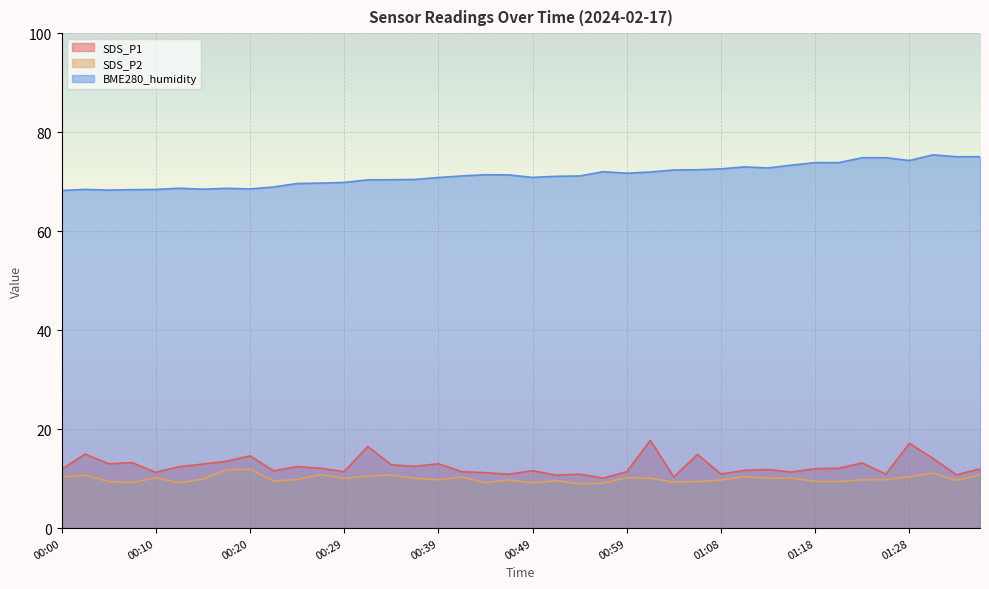

Between 00:10 and 01:18, which series saw the biggest shift?

BME280_humidity